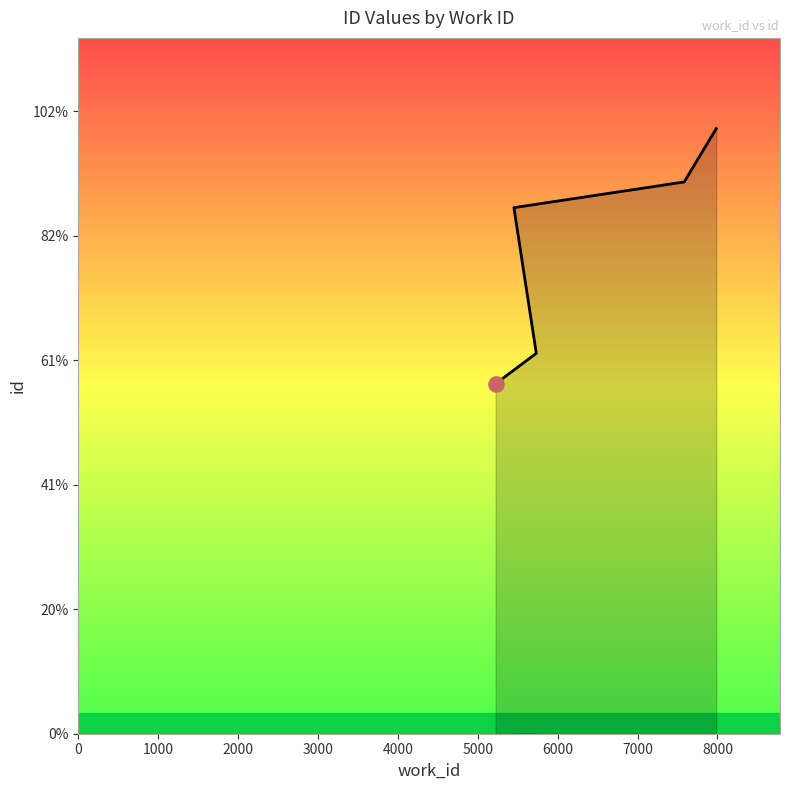

Which has a higher value, 3000 or 2000?

3000